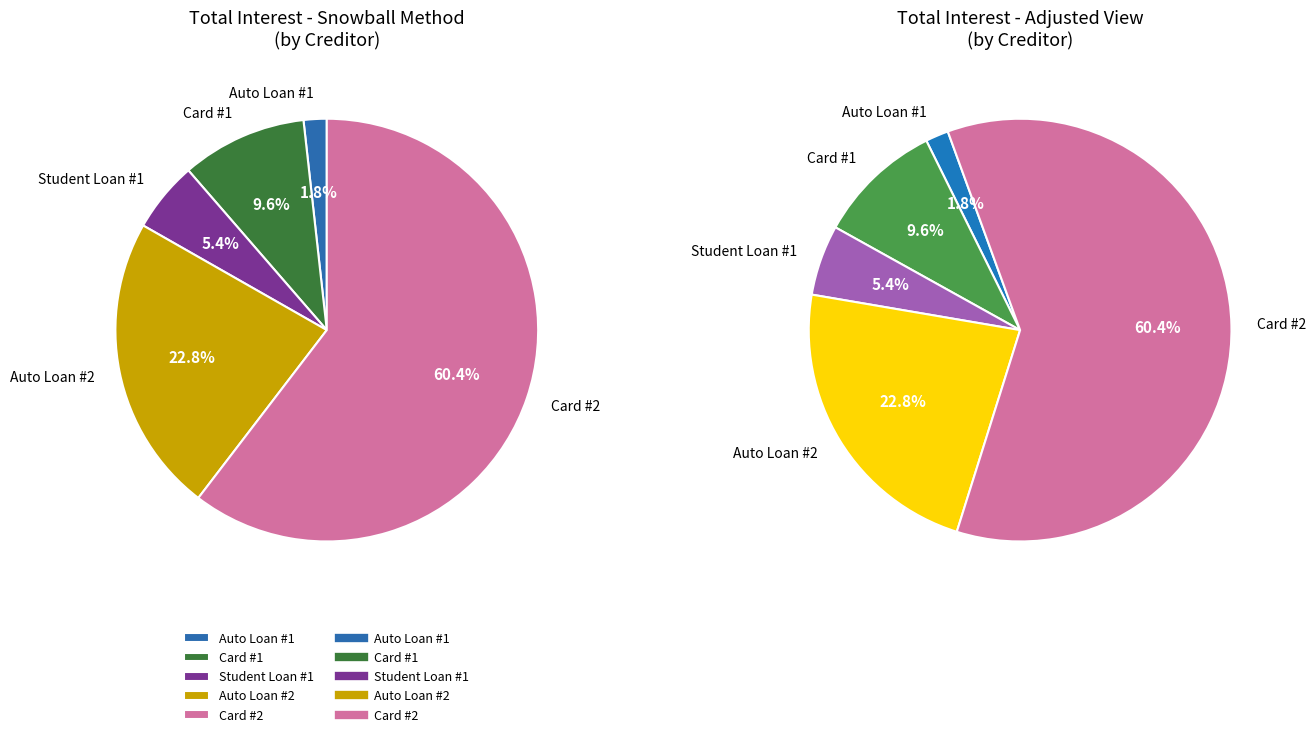

Is it true that Card #2 is 51% of the pie?

False